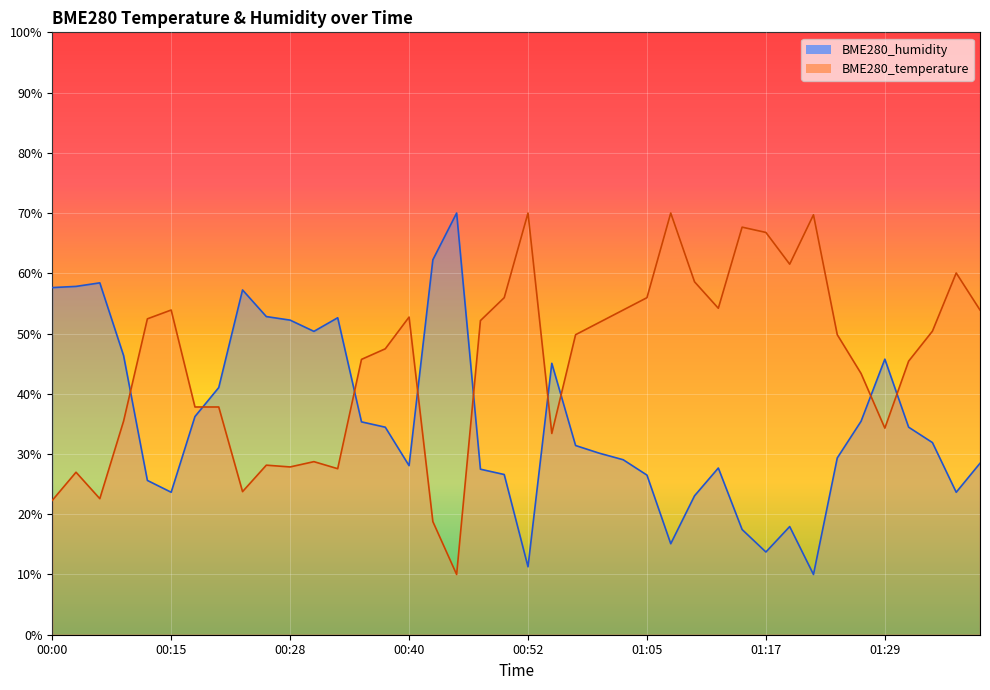

Where is the first local minimum for BME280_humidity?

00:15